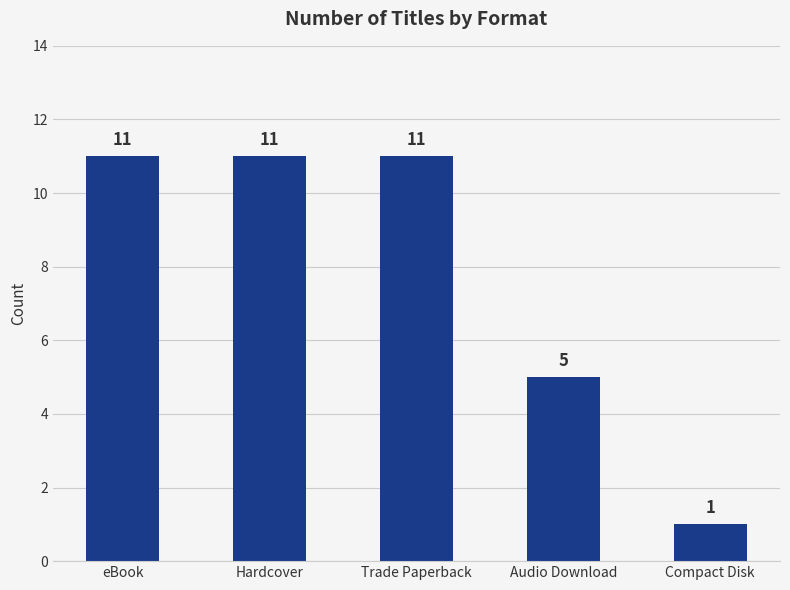

What is the label of the 1st bar from the right?

Compact Disk